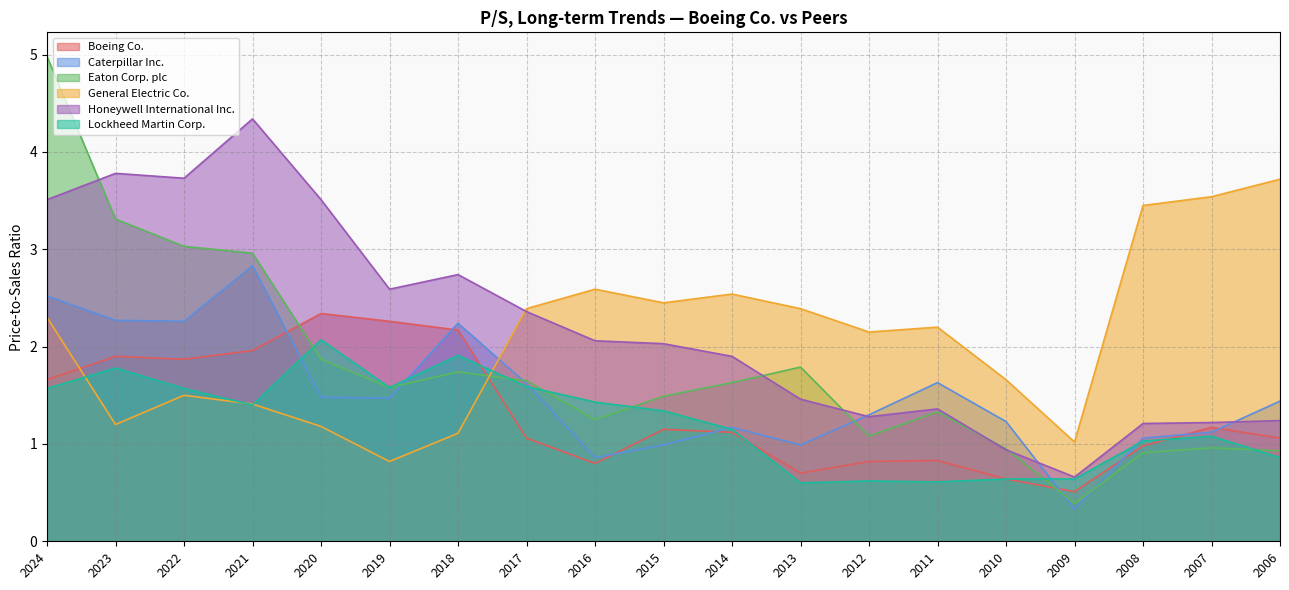

Rank the series by their maximum value, from highest to lowest.

Eaton Corp. plc, Honeywell International Inc., General Electric Co., Caterpillar Inc., Boeing Co., Lockheed Martin Corp.